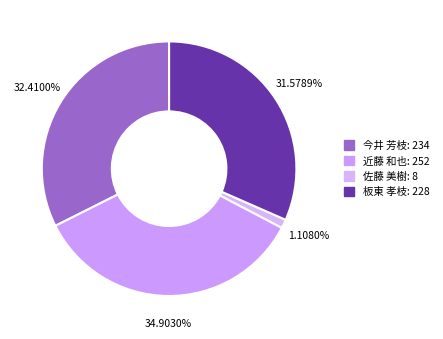

What is the smallest slice in the pie chart?

佐藤 美樹